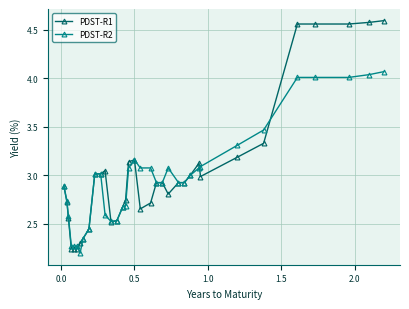

True or false: PDST-R1 has more than 0 interior local peaks.

True